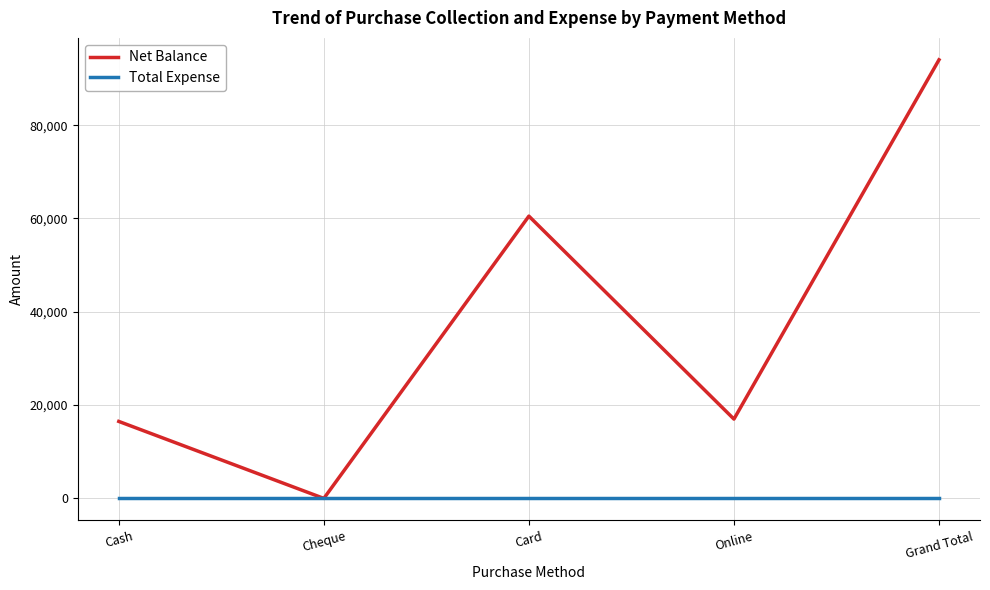

Which series has the widest spread of values?

Net Balance